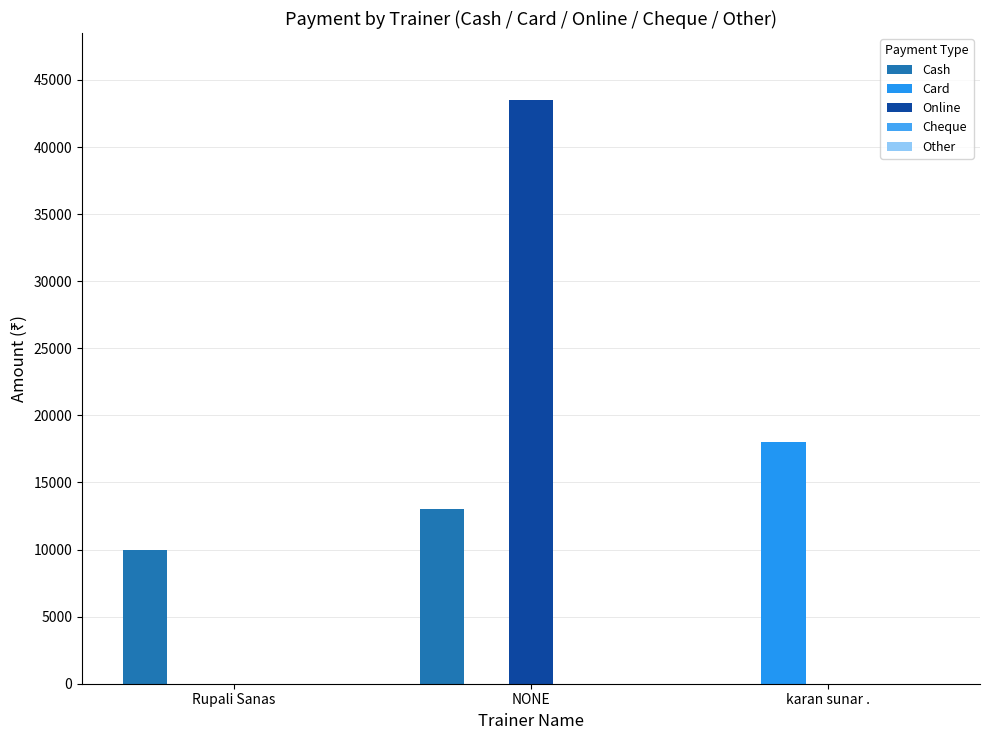

Reading left to right, what are all the values shown in this chart?

Cash: 10000	13000	0
Card: 0	0	18000
Online: 0	43500	0
Cheque: 0	0	0
Other: 0	0	0